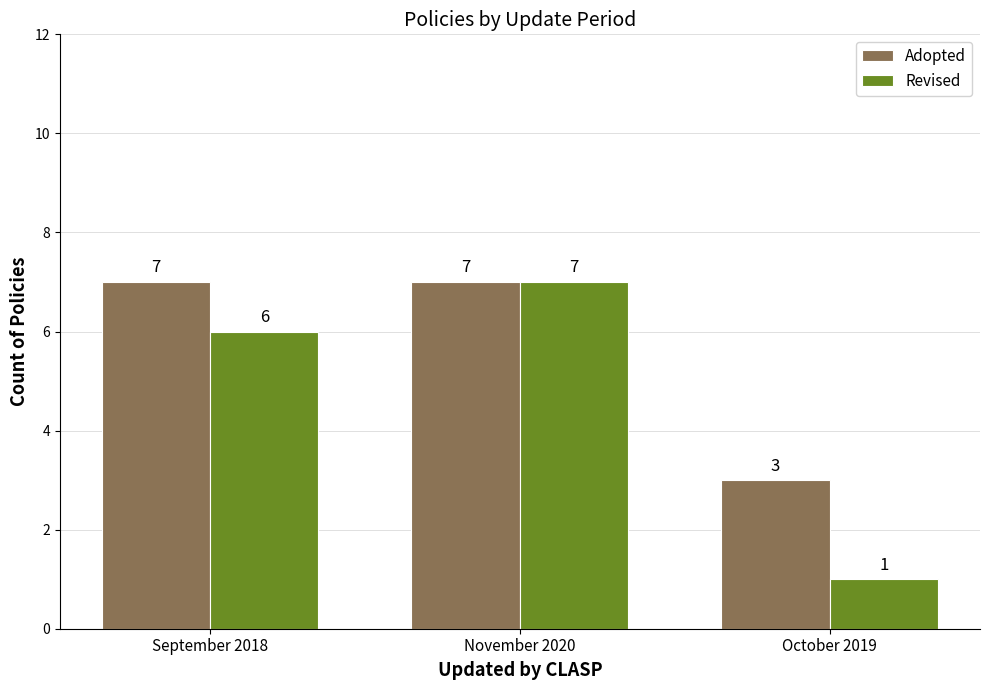

What is the difference between the maximum and minimum values in the Adopted series?

4